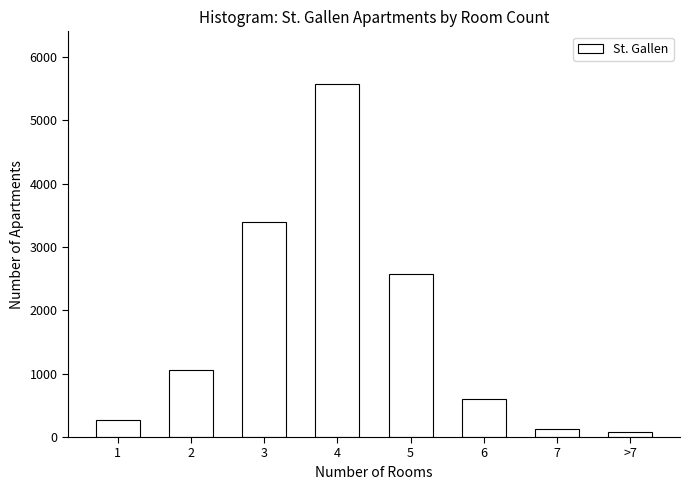

Reading left to right, extract all data points from this chart.

262	1054	3393	5571	2575	593	129	84